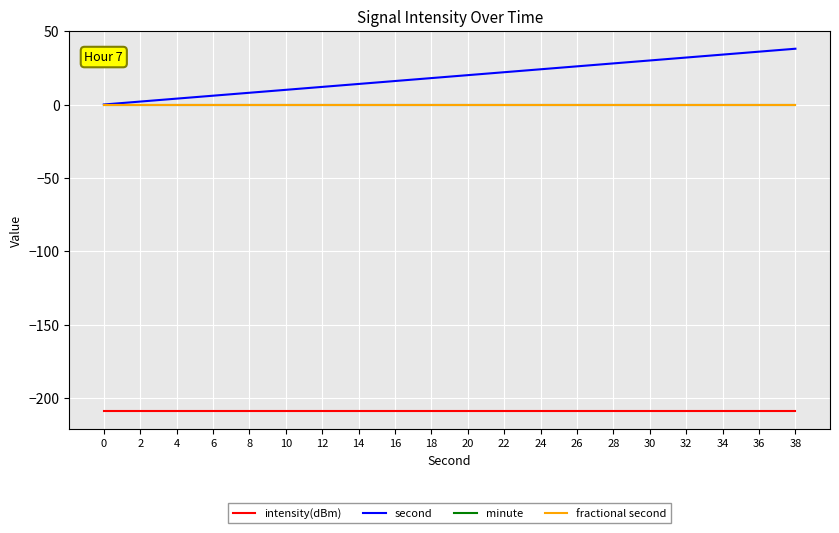

Is this an area chart (filled region under the line)?

No